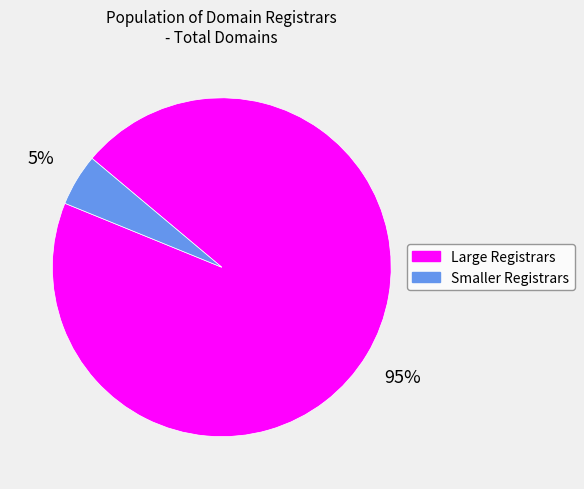

Is there any slice that represents more than half of the pie?

Yes